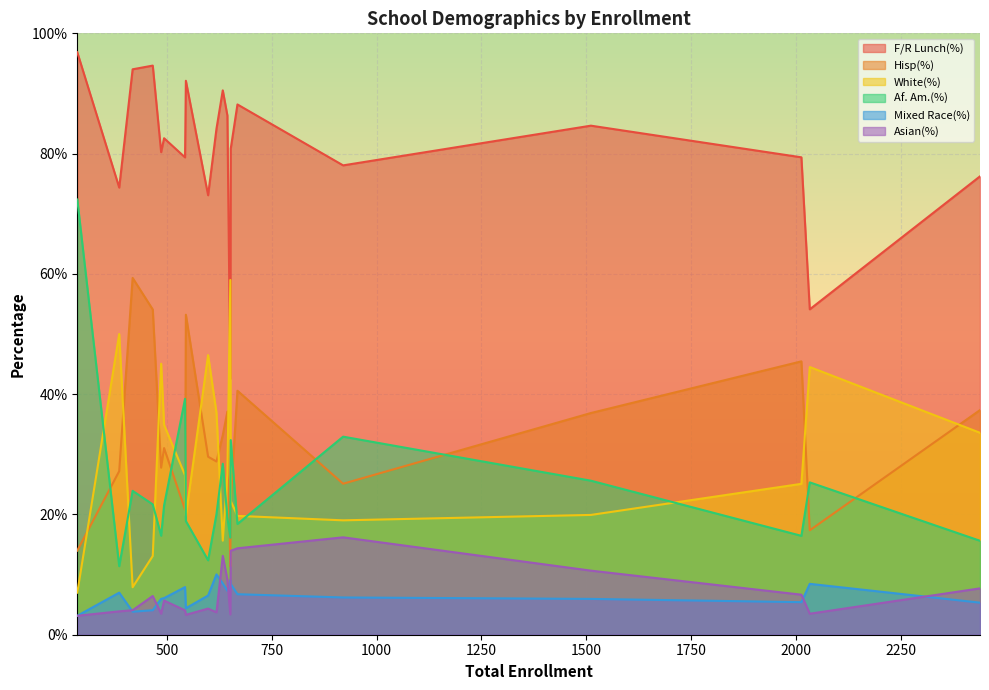

List the labels in order of Mixed Race(%) value, smallest first.

Edmunds ES, Carver ES, Hiatt MS, Capitol View ES, Lincoln High, East High, North High, Hoyt MS, Goodrell MS, Hoover High, Brody MS, Weeks MS, Virtual Campus, McCombs MS, Callanan MS, Meredith MS, Roosevelt High, Harding MS, Merrill MS, Brubaker ES